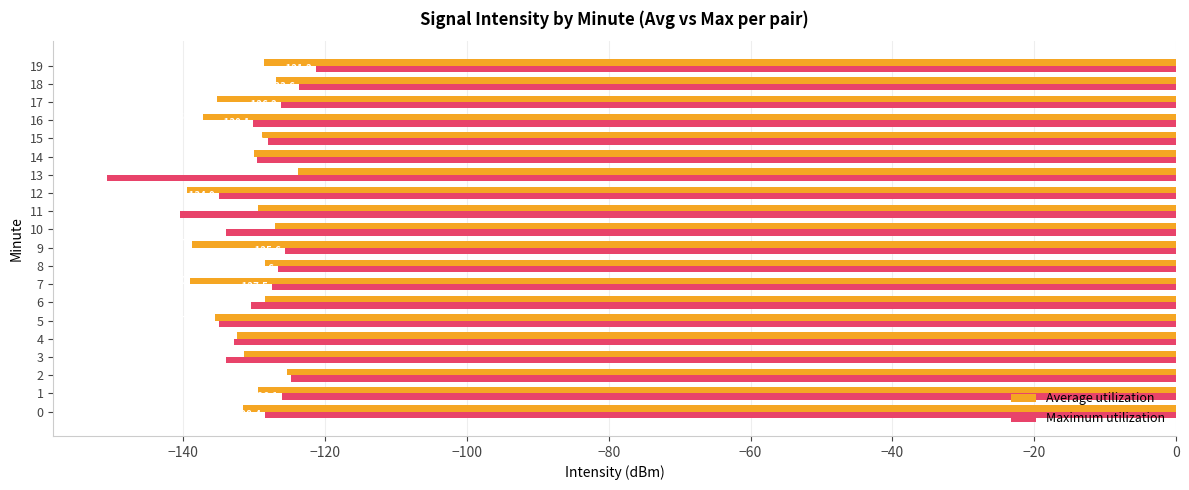

Rank the series at 12 from lowest to highest value.

Average utilization, Maximum utilization